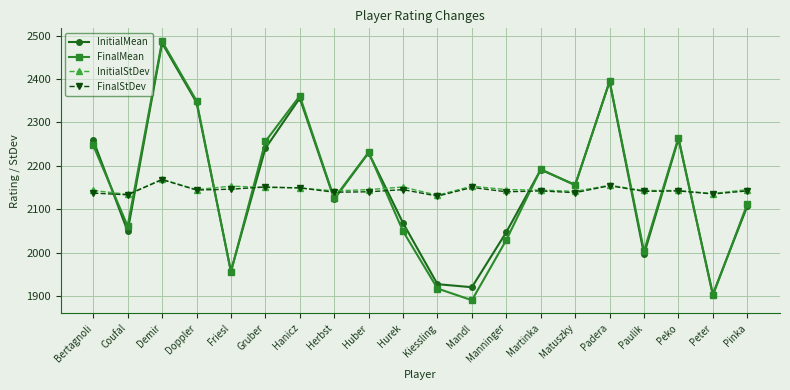

Where is the first local maximum for FinalStDev?

Demir